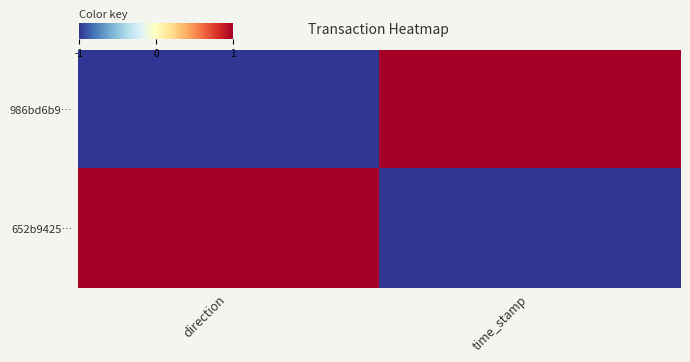

Reading left to right, list all the values displayed in this chart.

986bd6b9…: direction=-1	time_stamp=1
652b9425…: direction=1	time_stamp=-1